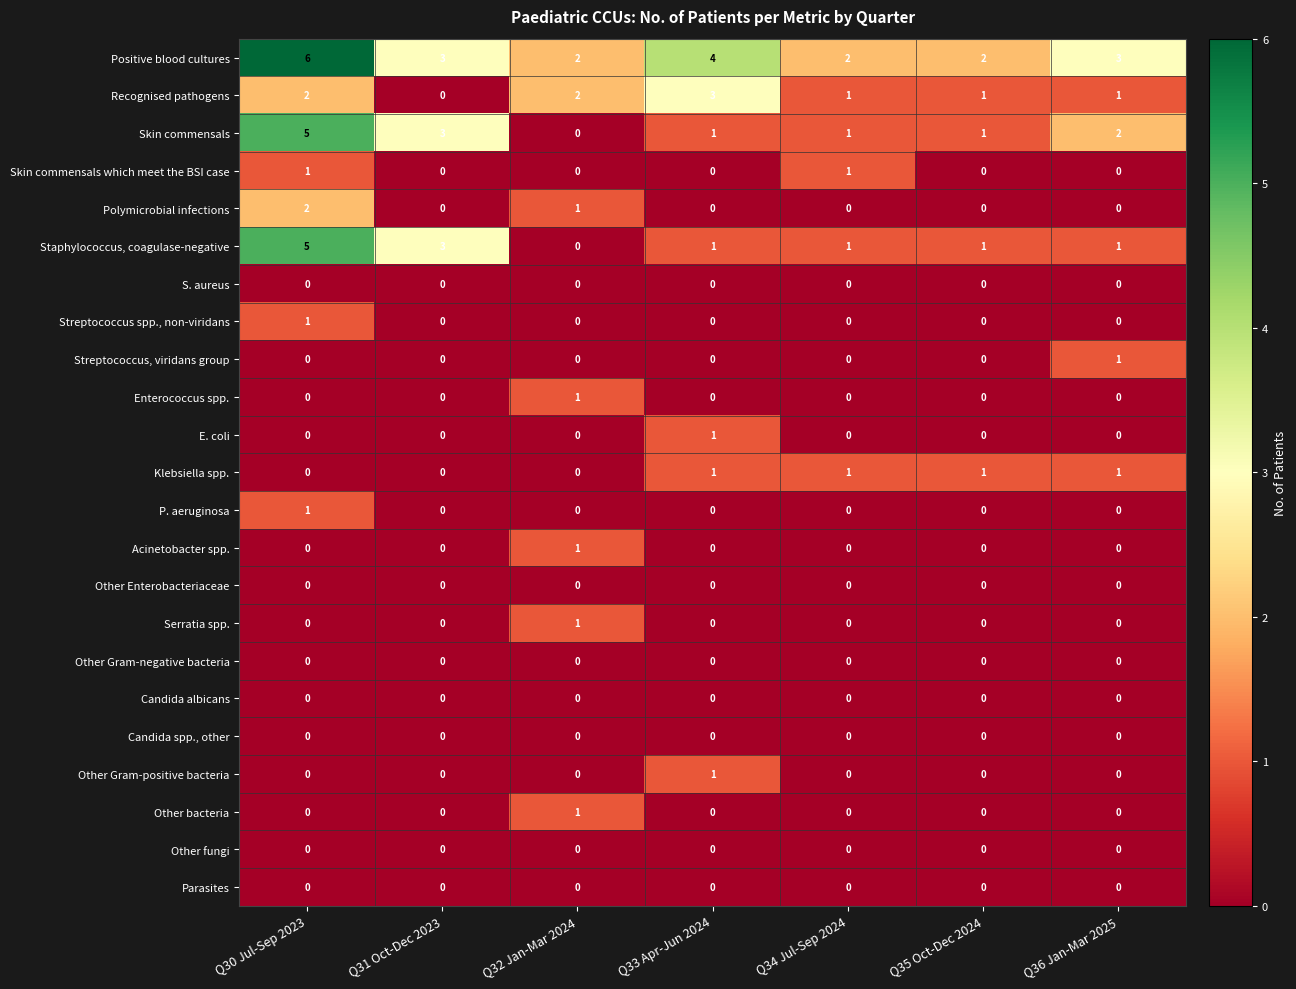

At which category is the sum across all series the highest?

Q30 Jul-Sep 2023